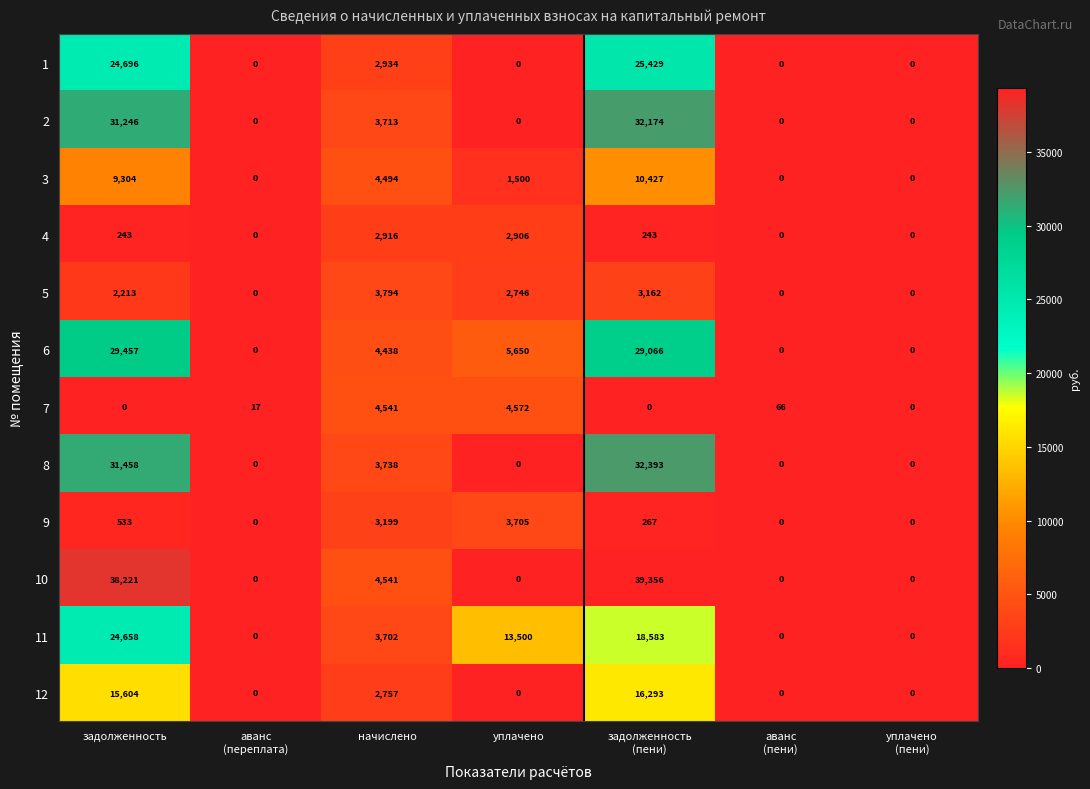

At how many categories does at least one series exceed 21469?

2